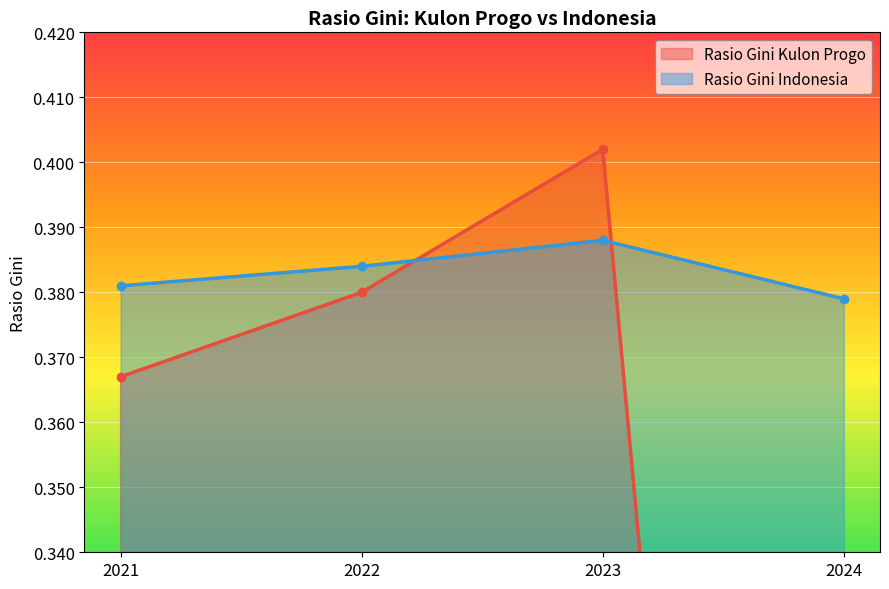

Reading left to right, extract all data points from this chart.

Rasio Gini Kulon Progo: 0.4	0.4	0.4	0.0
Rasio Gini Indonesia: 0.4	0.4	0.4	0.4